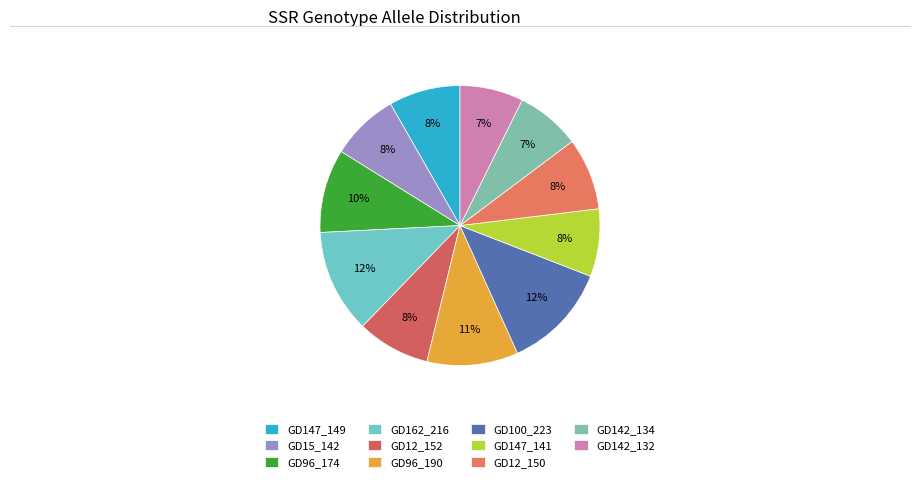

What percentage is the GD96_190 slice, to the nearest percent?

11%